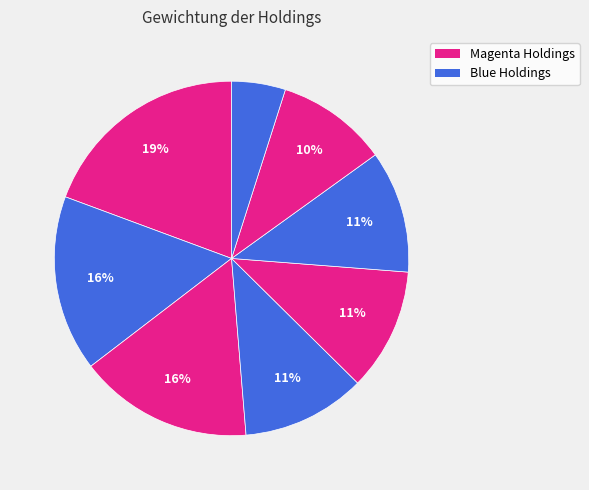

To the nearest percent, what is the average slice percentage?

12%